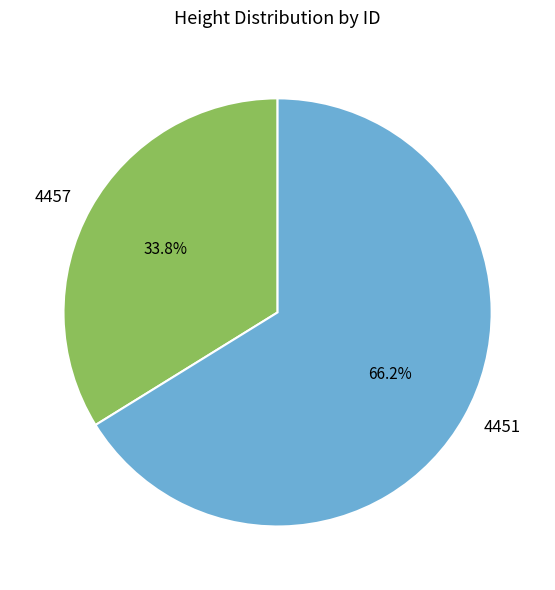

To the nearest percent, what is the difference between the 4457 and 4451 slice percentages?

32%